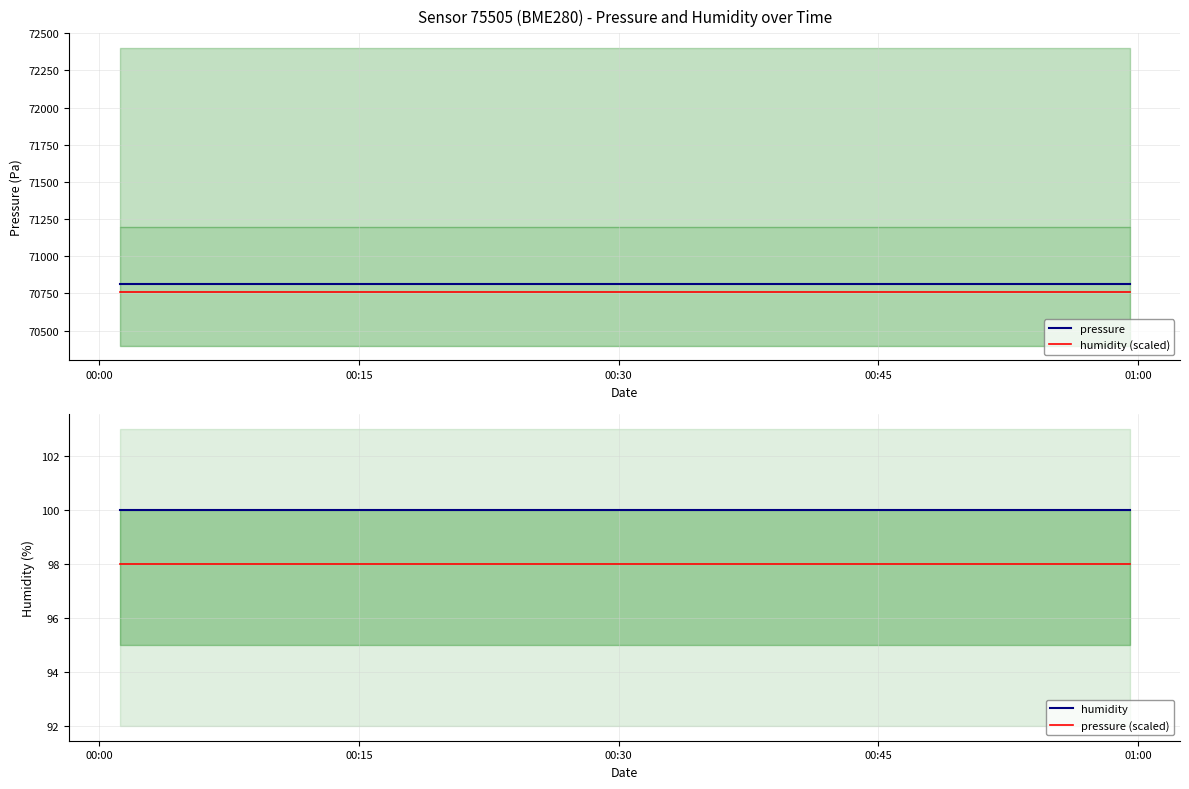

Does the chart display data point markers on the line(s)?

No